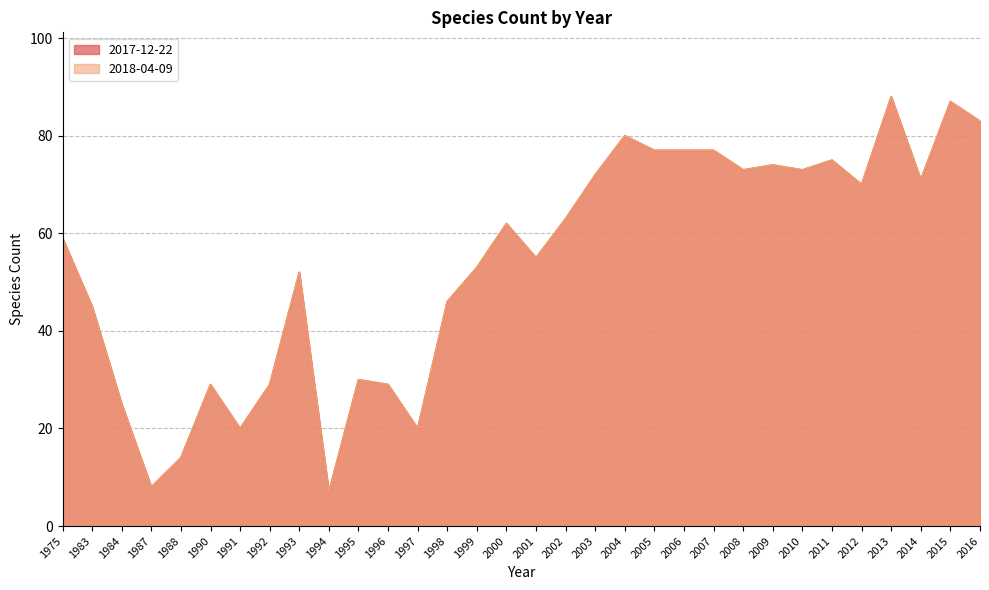

What is the minimum value shown in the chart?

7